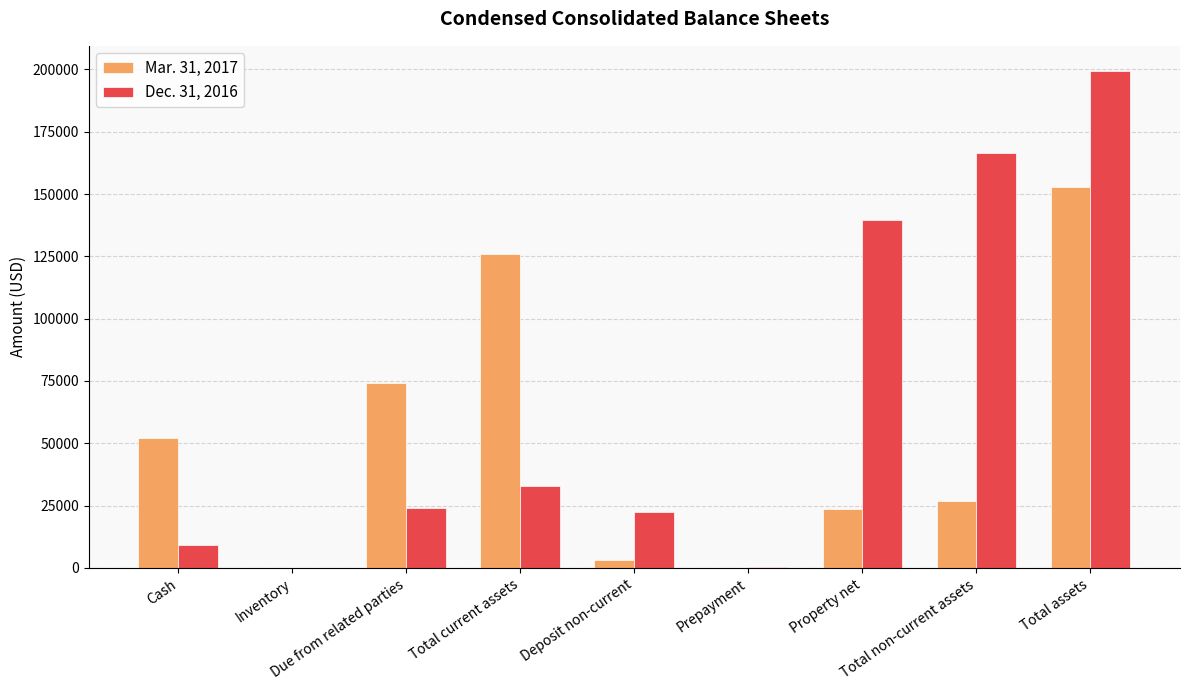

How many distinct data groups are displayed?

2